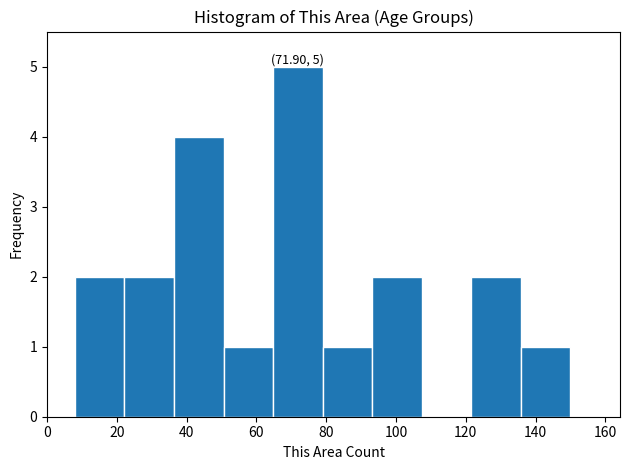

Which range on the x-axis has the tallest bar?

64.8 to 79.0